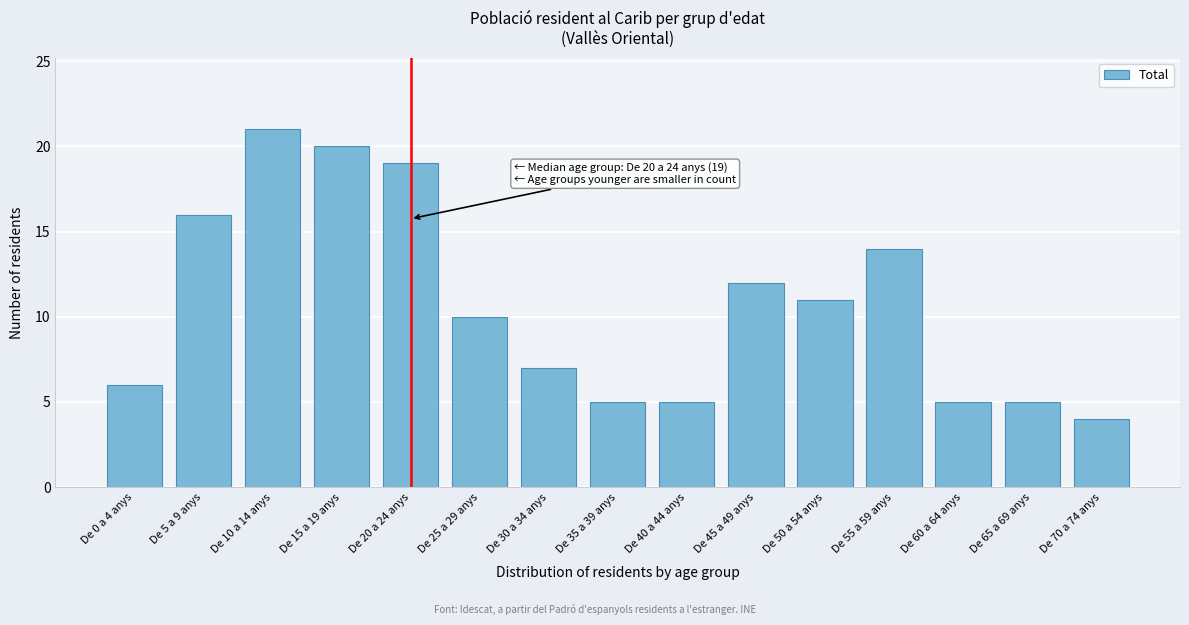

Reading right to left, list all the values displayed in this chart.

De 70 a 74 anys=4	De 65 a 69 anys=5	De 60 a 64 anys=5	De 55 a 59 anys=14	De 50 a 54 anys=11	De 45 a 49 anys=12	De 40 a 44 anys=5	De 35 a 39 anys=5	De 30 a 34 anys=7	De 25 a 29 anys=10	De 20 a 24 anys=19	De 15 a 19 anys=20	De 10 a 14 anys=21	De 5 a 9 anys=16	De 0 a 4 anys=6